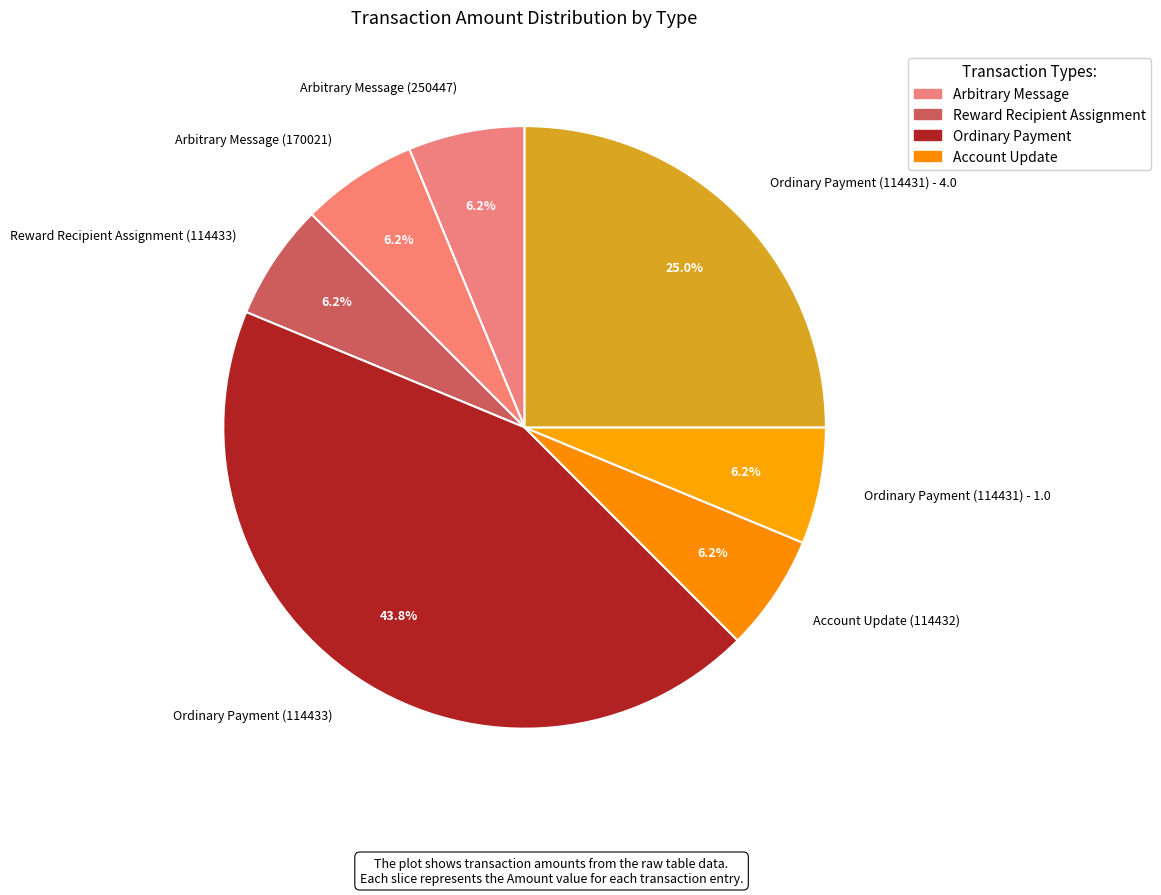

How many segments does this pie chart have?

7